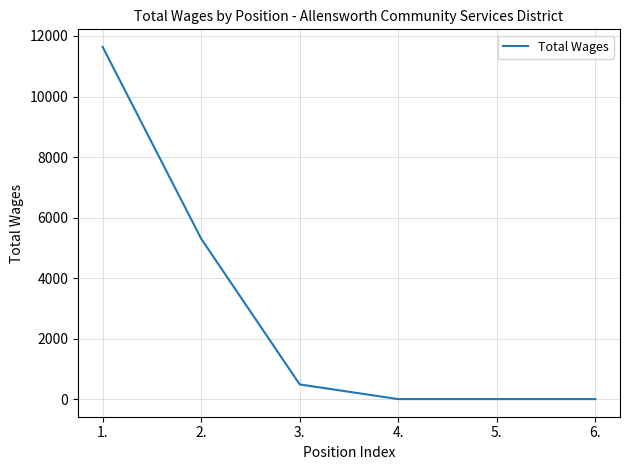

Reading right to left, what are all the values shown in this chart?

0	0	0	485	5299	11638